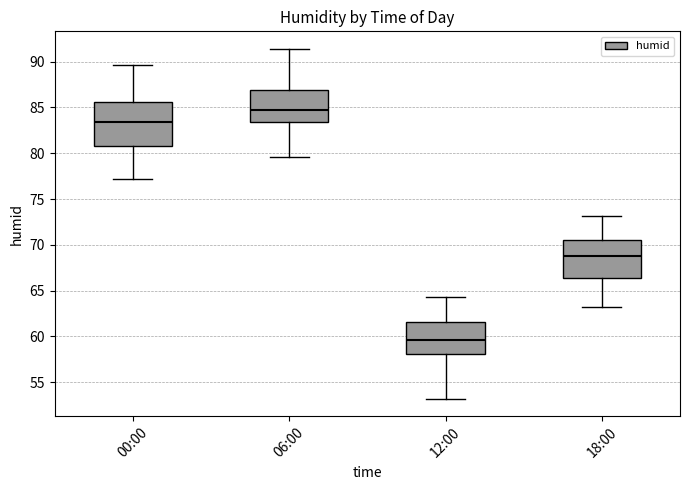

Where does the median line of the box for 18:00 sit on the y-axis? The values are not printed on the chart, so give them approximately, as read against the axis.

69.0